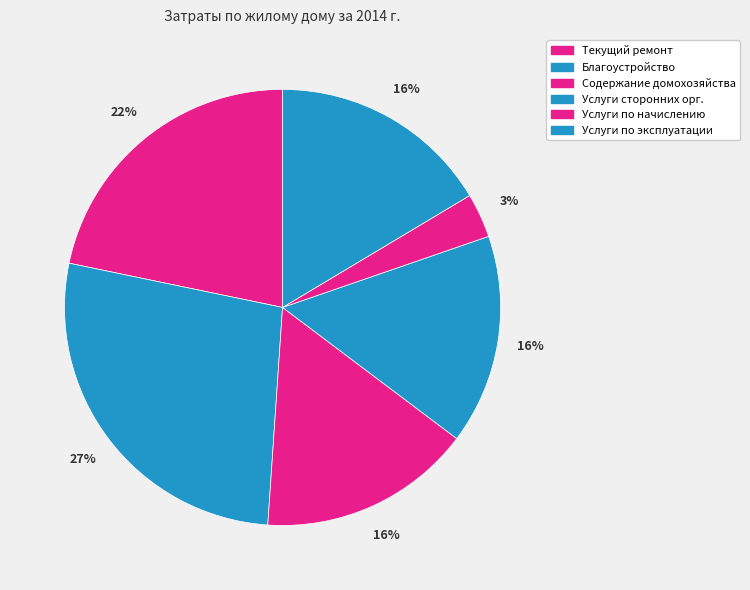

Which slice is the largest?

Благоустройство и санитарное содержание